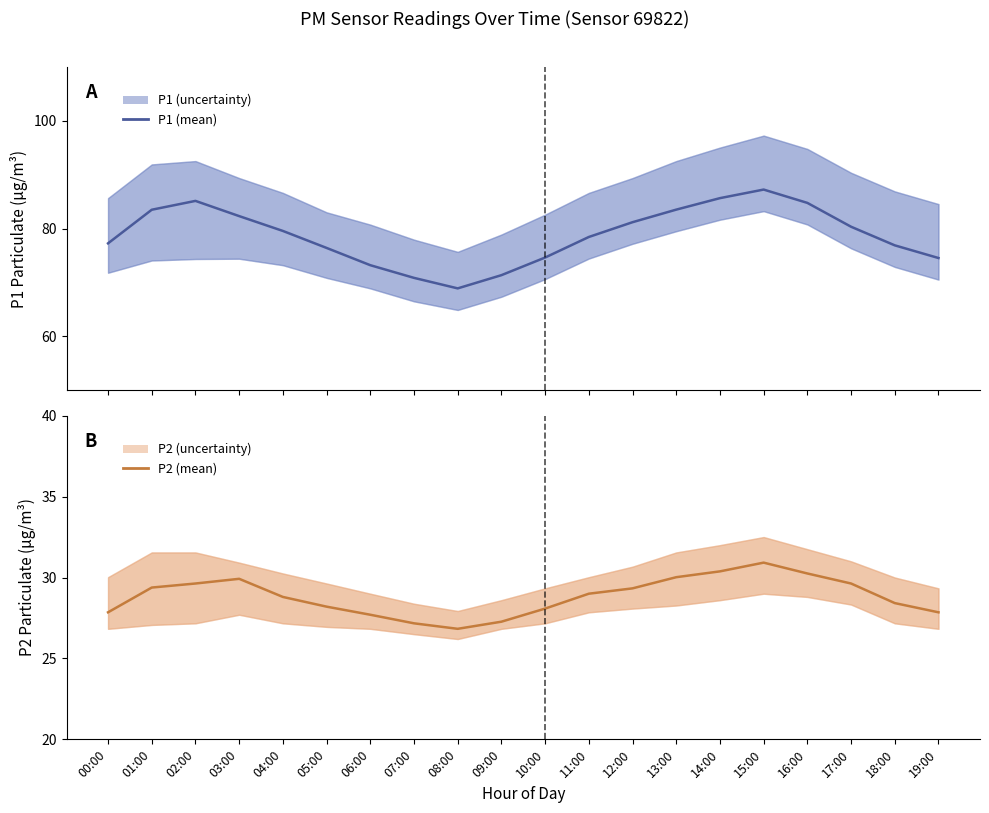

What is the difference between the second highest and minimum values in the P2 series?

3.6